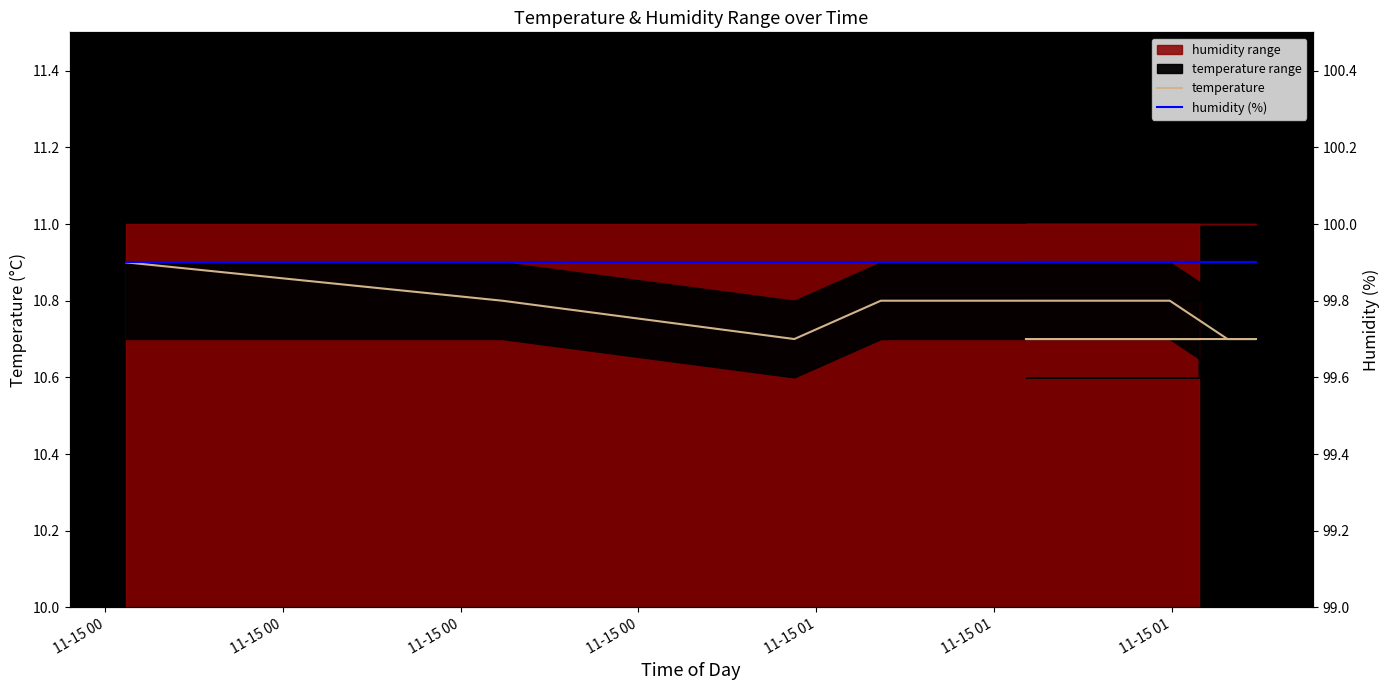

At how many categories does at least one series exceed 75?

15